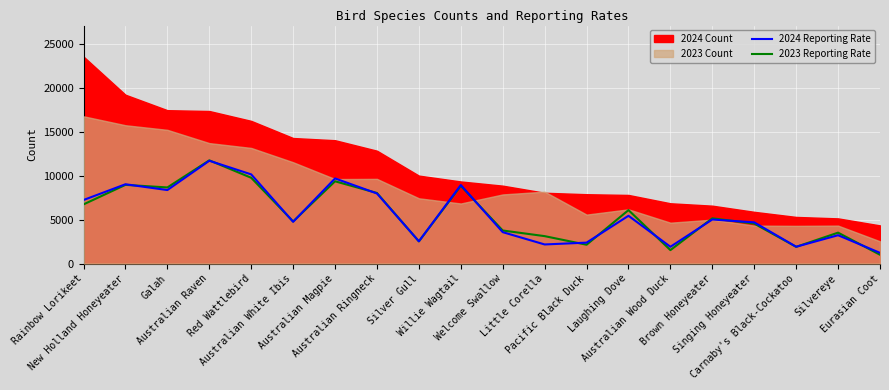

Rank the categories by 2023 Reporting Rate value from lowest to highest.

Eurasian Coot, Australian Wood Duck, Carnaby's Black-Cockatoo, Pacific Black Duck, Silver Gull, Little Corella, Silvereye, Welcome Swallow, Singing Honeyeater, Australian White Ibis, Brown Honeyeater, Laughing Dove, Rainbow Lorikeet, Australian Ringneck, Galah, Willie Wagtail, New Holland Honeyeater, Australian Magpie, Red Wattlebird, Australian Raven